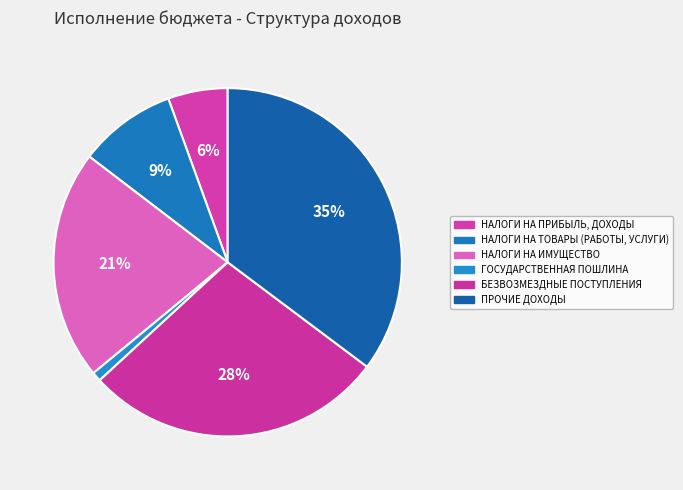

True or false: НАЛОГИ НА ПРИБЫЛЬ, ДОХОДЫ accounts for 6% of the total.

True